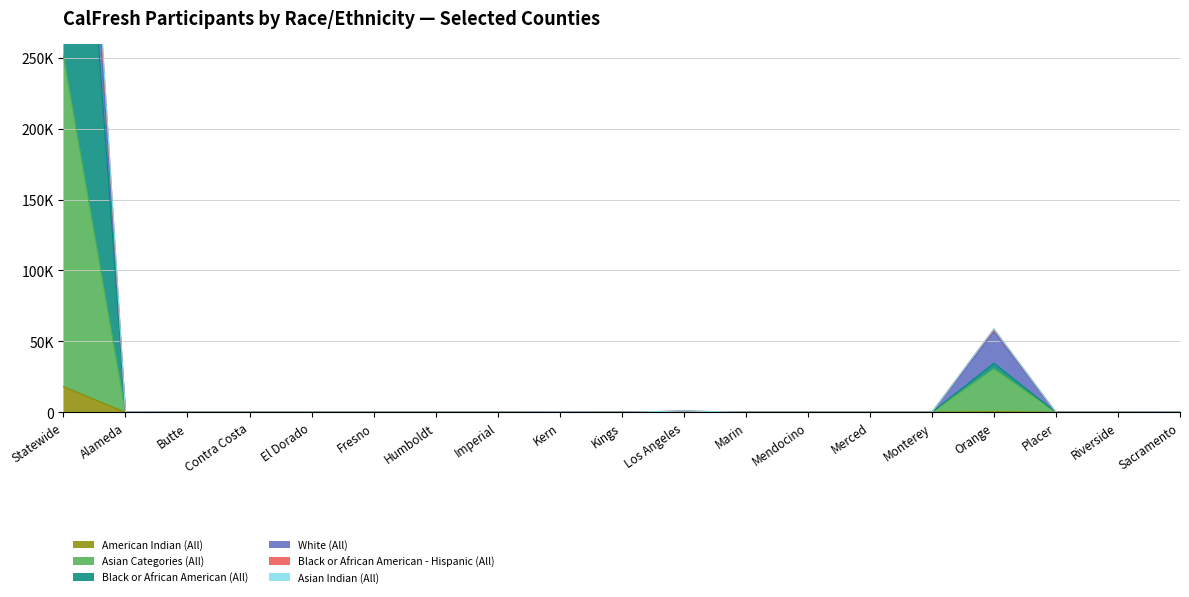

What is the sum of all Asian Indian (All) values?

758235